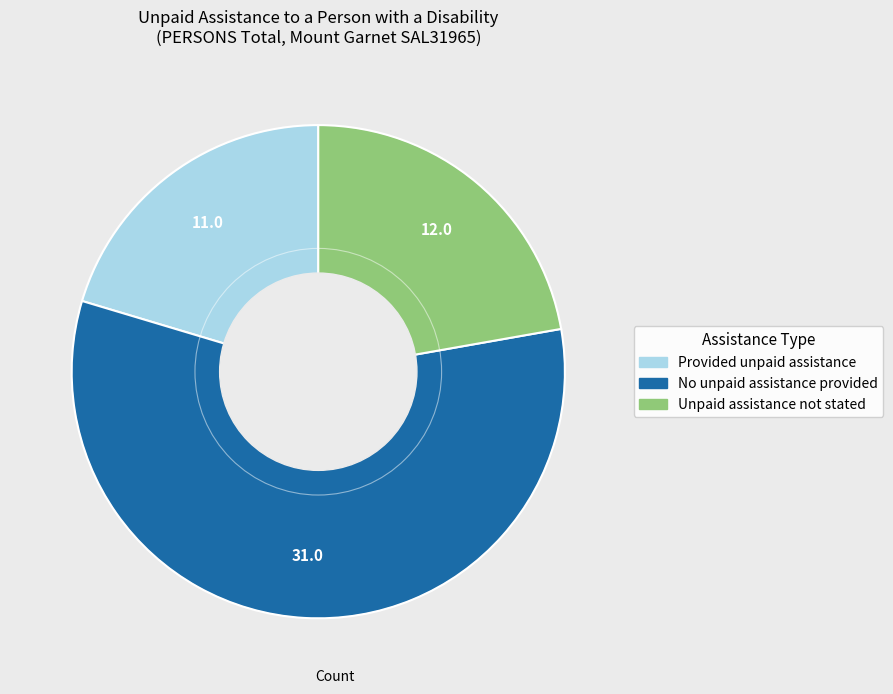

Which category has the biggest portion of the pie?

No unpaid assistance provided